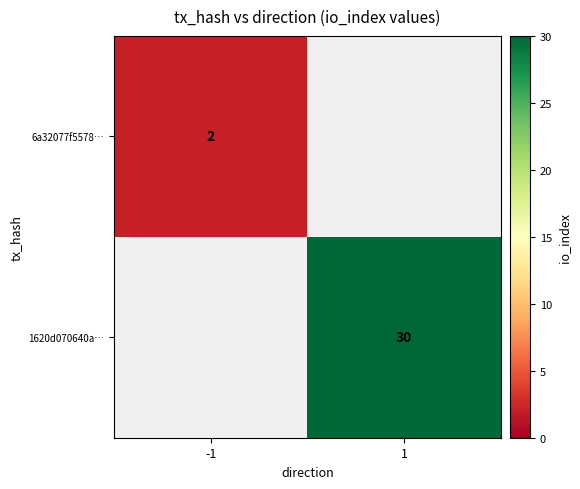

Is it true that 6a32077f5578… equals 2 at -1?

True